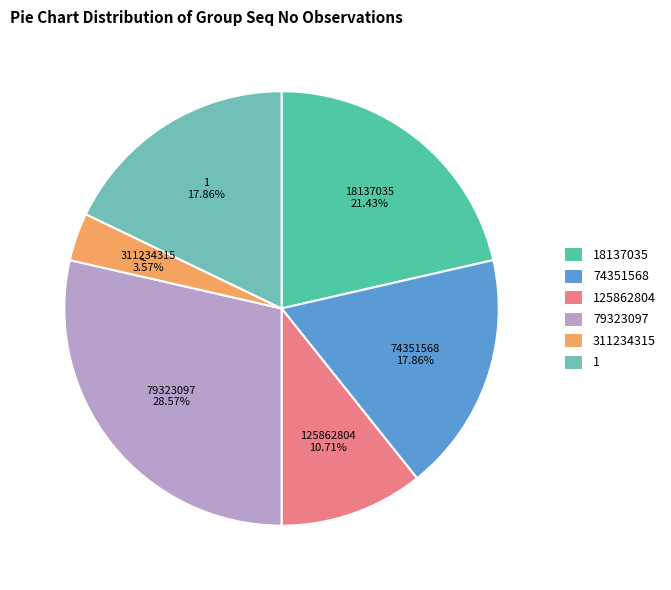

What percentage is the 18137035 slice, to the nearest percent?

21%